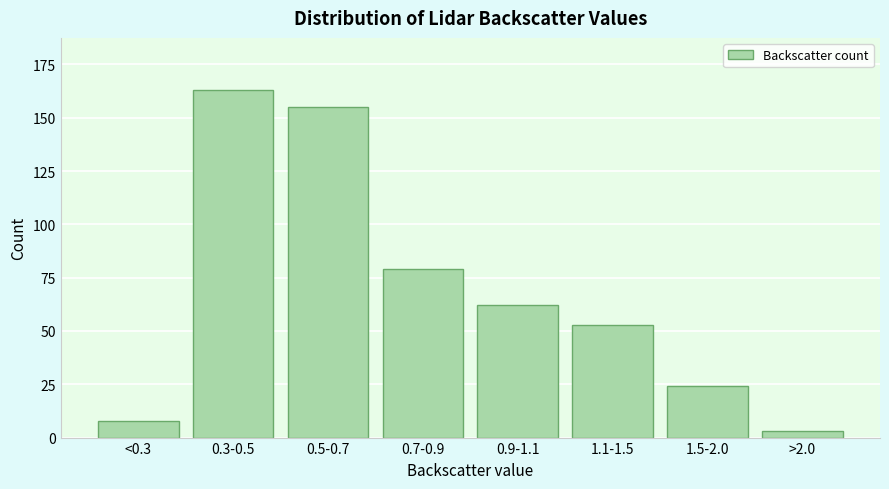

Reading right to left, list all the values displayed in this chart.

3	24	53	62	79	155	163	8